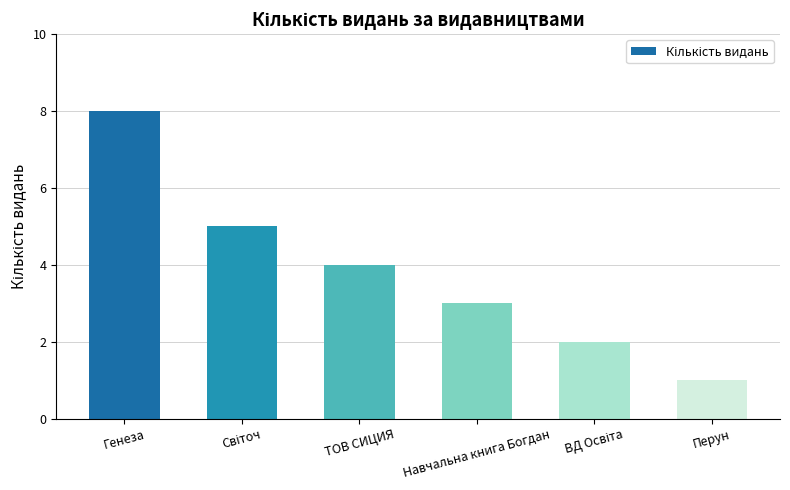

What is the label of the 1st bar from the right?

Перун